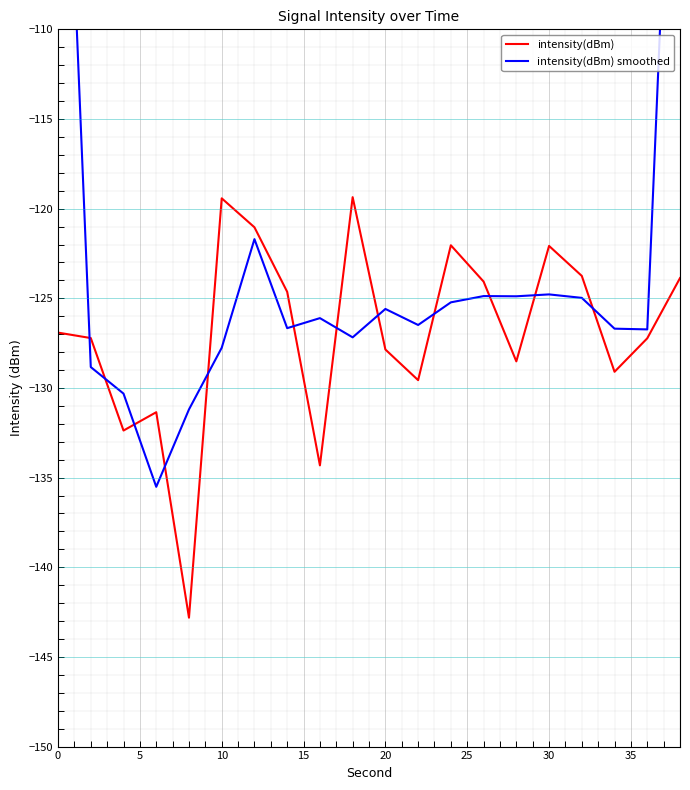

What is the maximum value for intensity(dBm) smoothed?

-83.7